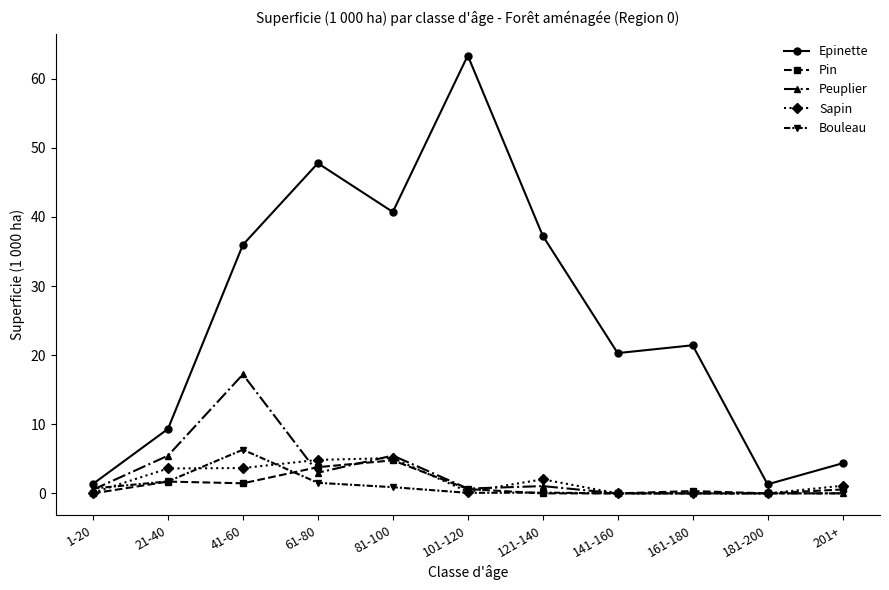

What position from the right is 141-160?

4